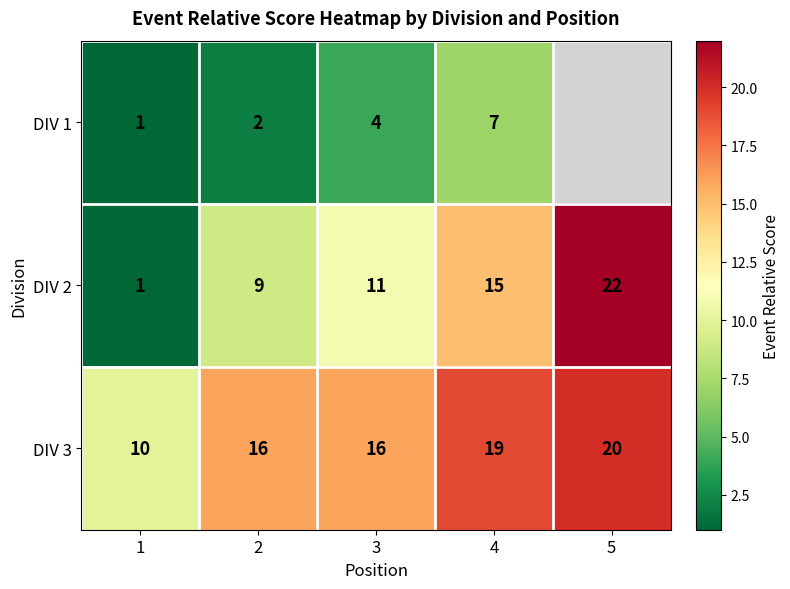

Rank the series at 4 from lowest to highest value.

DIV 1, DIV 2, DIV 3